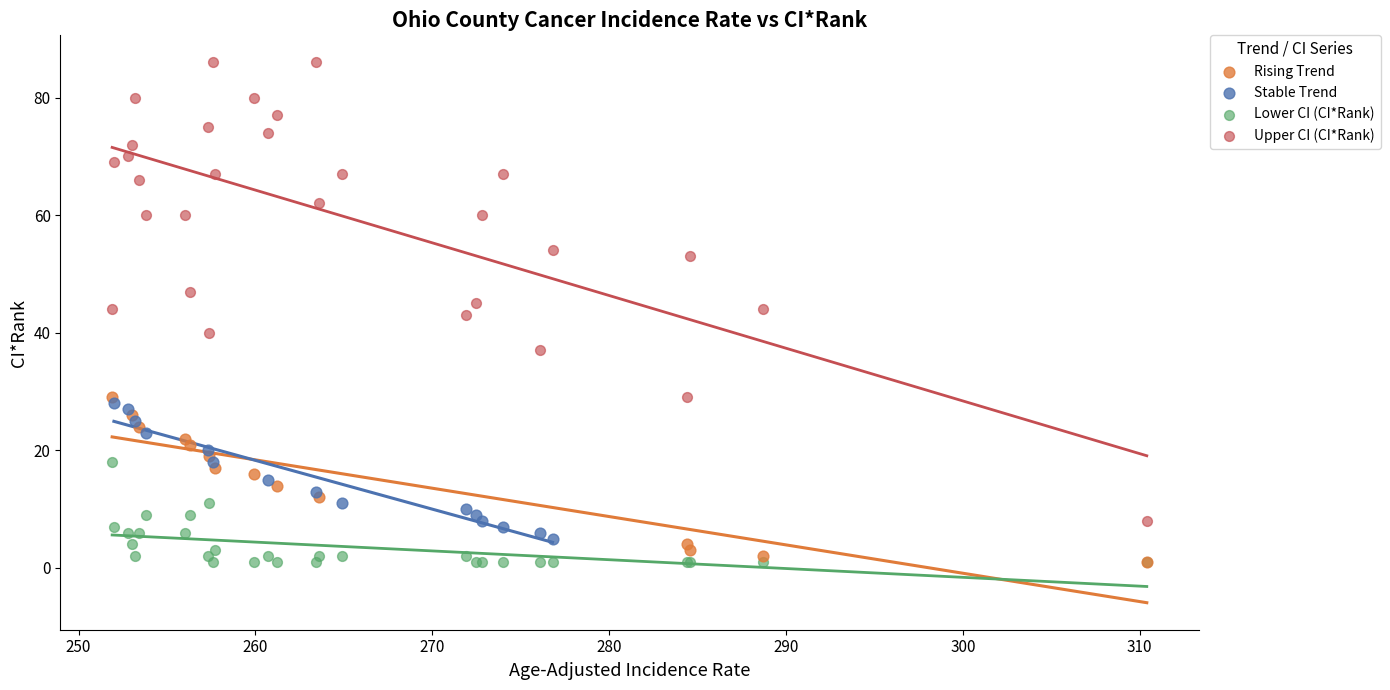

What are all the series names shown in the legend?

Rising Trend, Stable Trend, Lower CI (CI*Rank), Upper CI (CI*Rank)